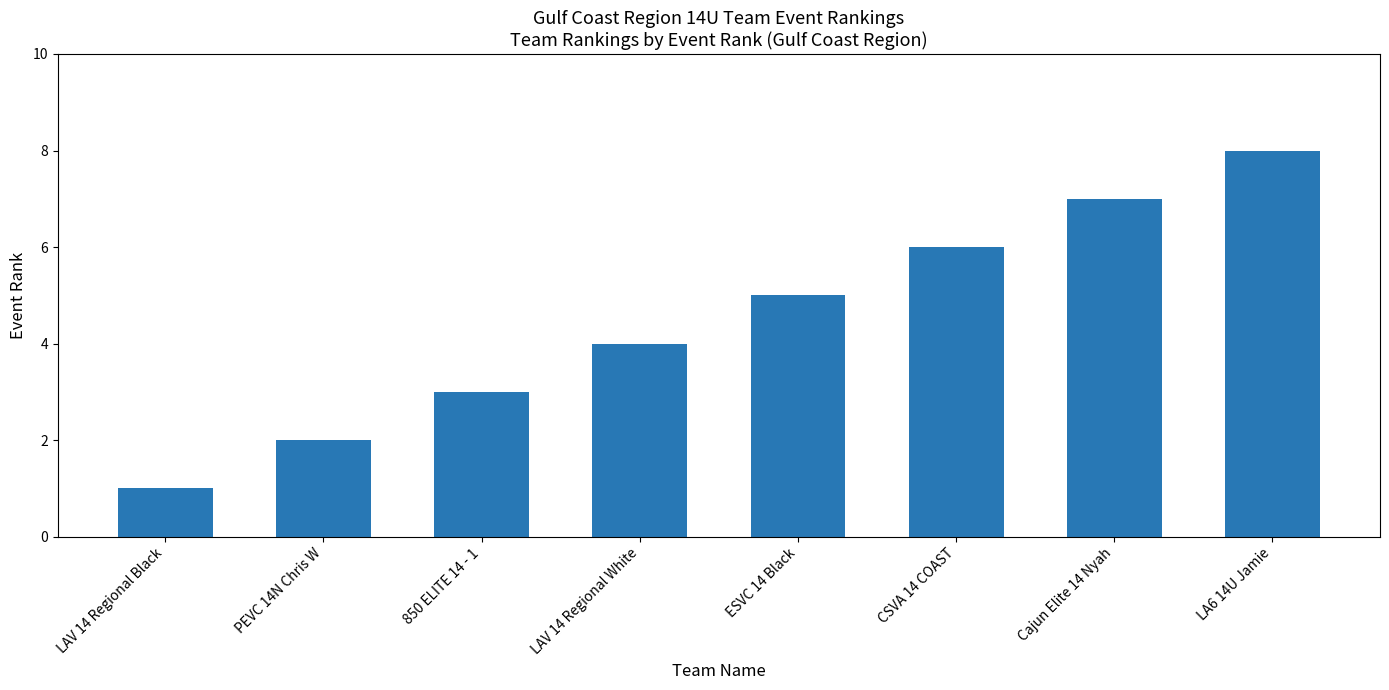

Reading left to right, extract all data points from this chart.

LAV 14 Regional Black=1	PEVC 14N Chris W=2	850 ELITE 14 - 1=3	LAV 14 Regional White=4	ESVC 14 Black=5	CSVA 14 COAST=6	Cajun Elite 14 Nyah=7	LA6 14U Jamie=8